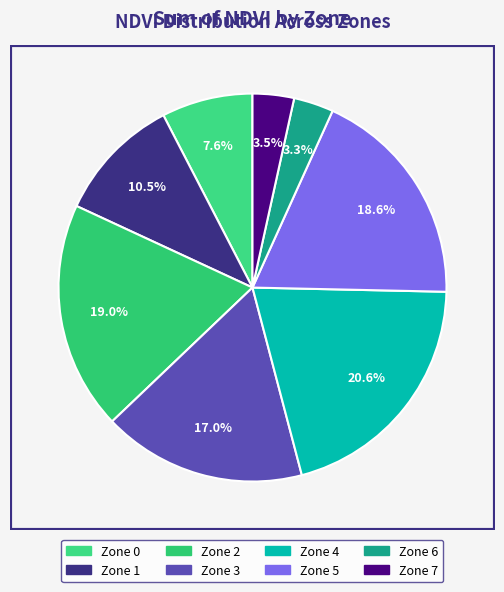

Is there a majority slice in this chart?

No